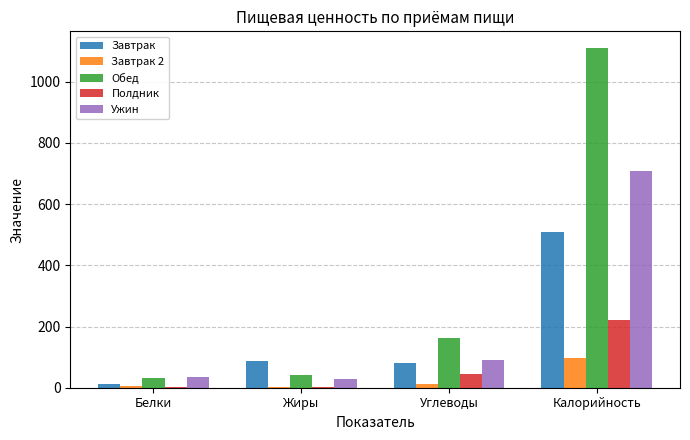

Which series changed the most between Белки and Углеводы?

Обед